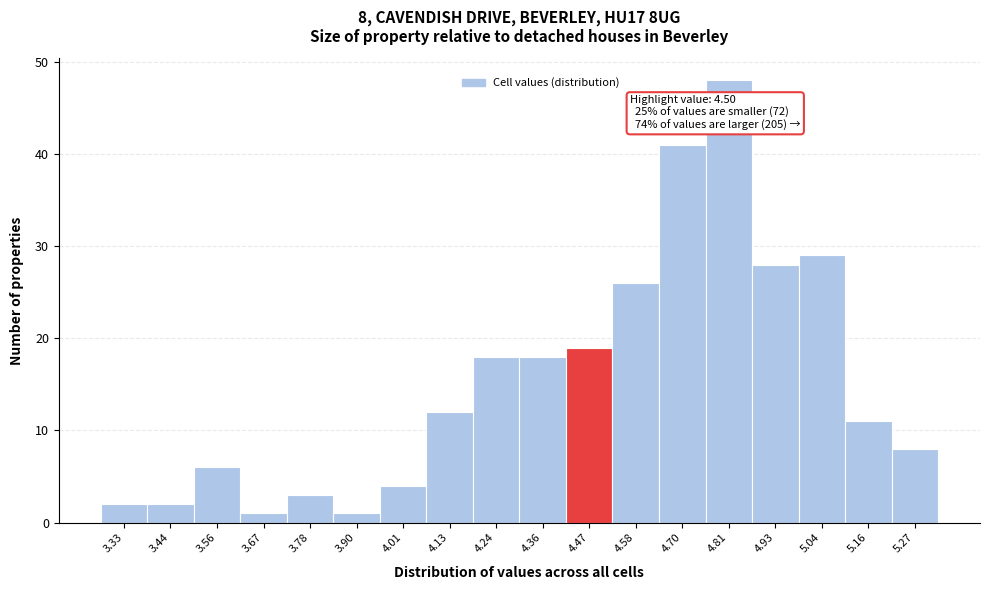

Reading left to right, what are all the values shown in this chart?

2	2	6	1	3	1	4	12	18	18	19	26	41	48	28	29	11	8